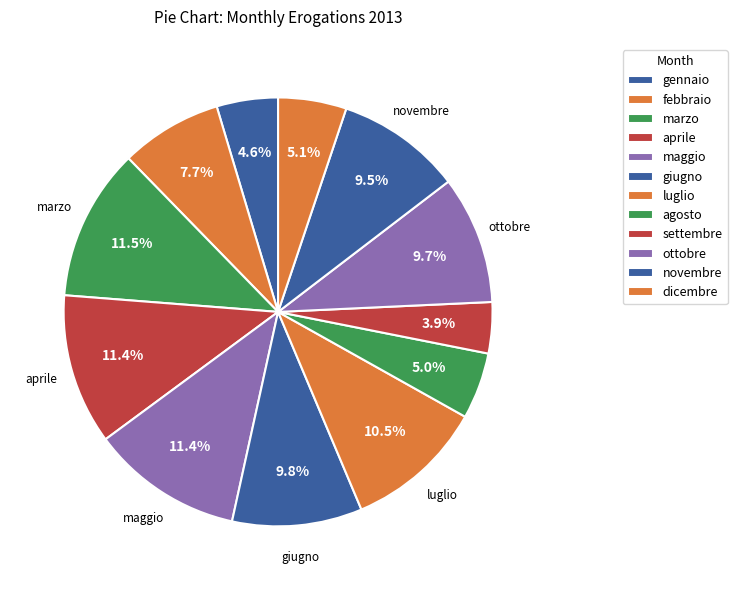

How many segments does this pie chart have?

12